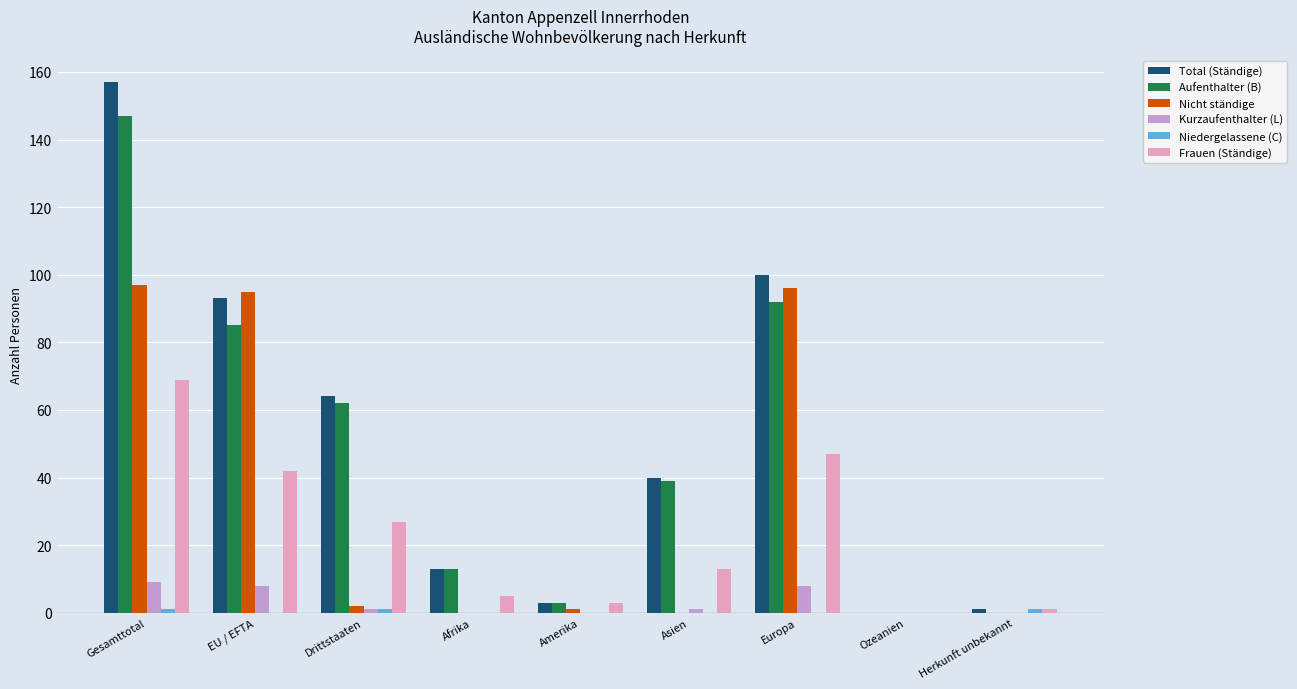

Does the chart contain stacked bars?

No